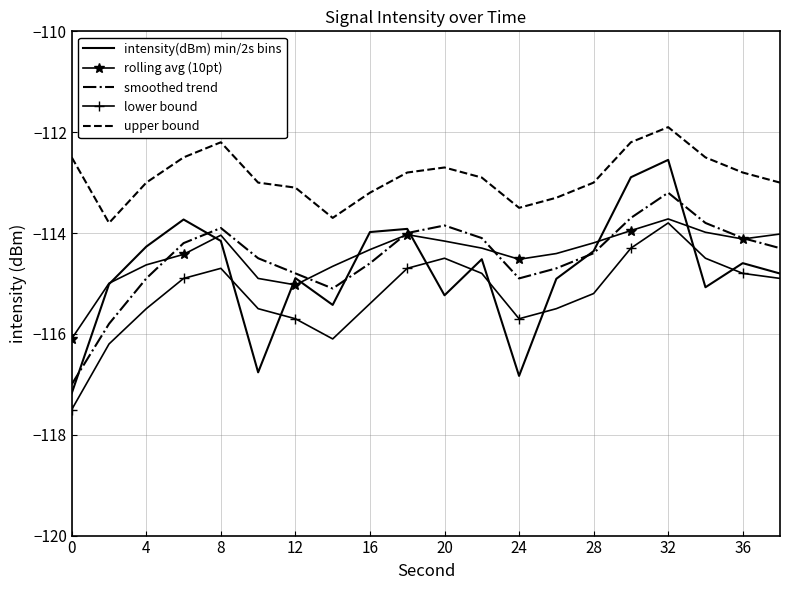

How many interior local peaks does the smoothed trend series have?

3